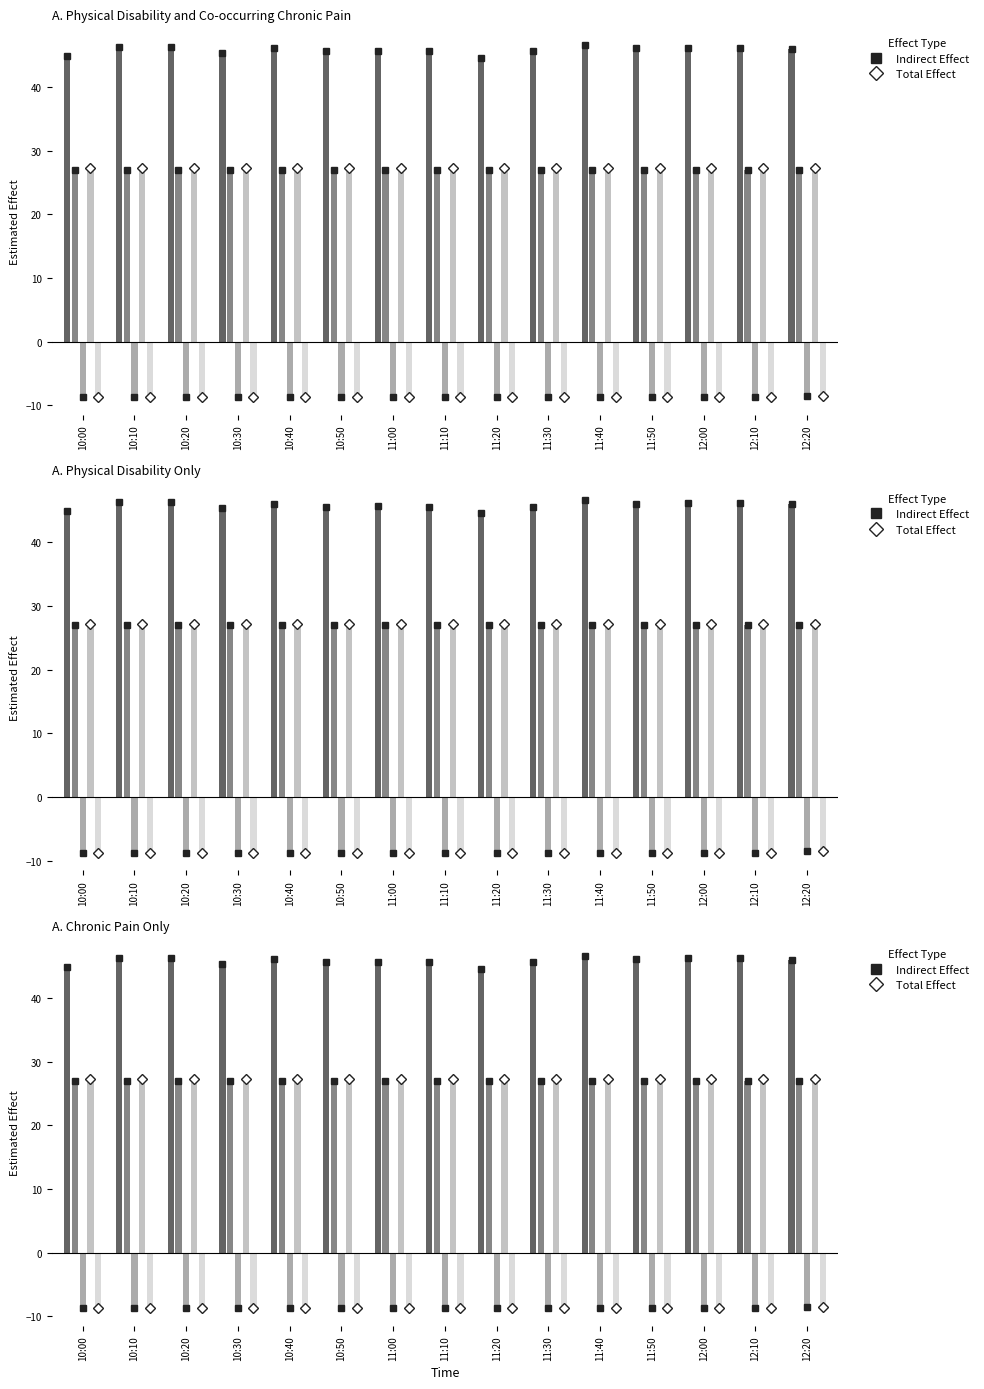

Is the value of col_9 (Indirect Effect) at 11:30 greater than the value of col_5 (Indirect Effect) at 12:00?

No